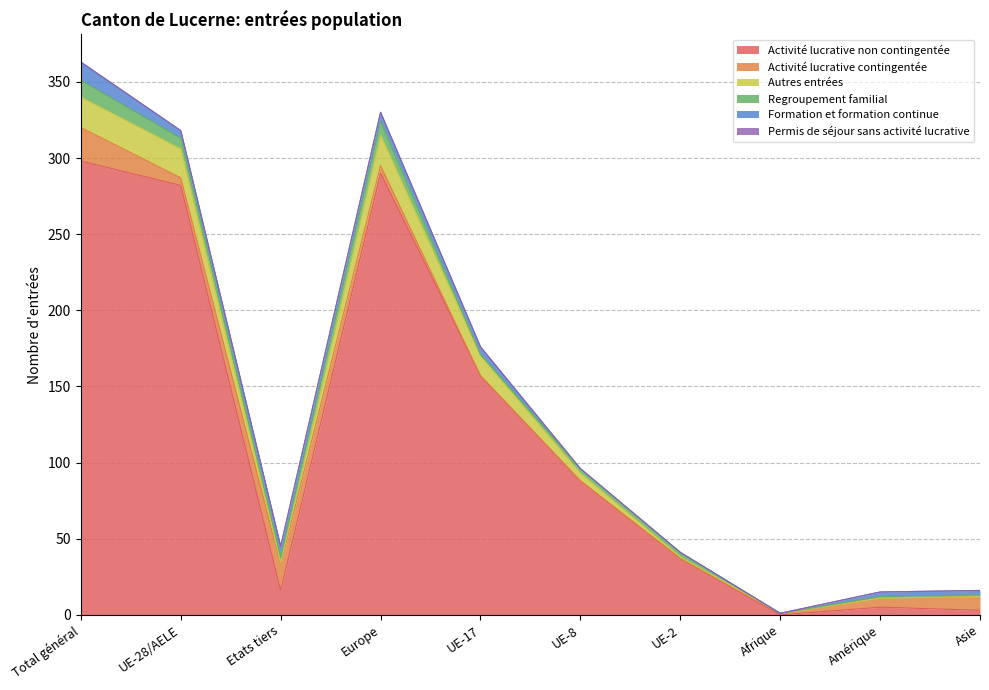

What is the difference between the Activité lucrative non contingentée values at Amérique and UE-28/AELE?

277